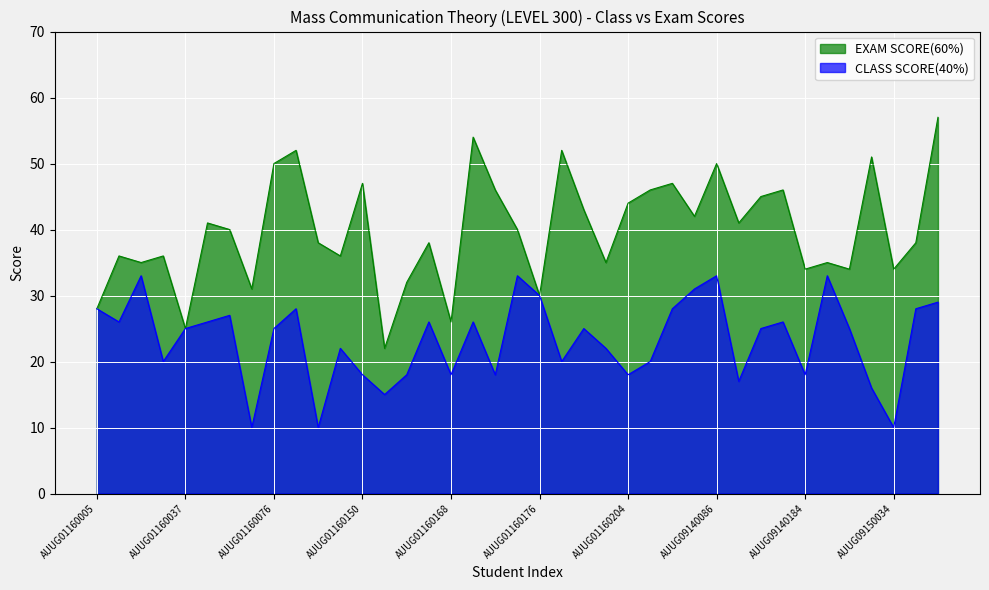

Which series has the largest total across all categories?

EXAM SCORE(60%)